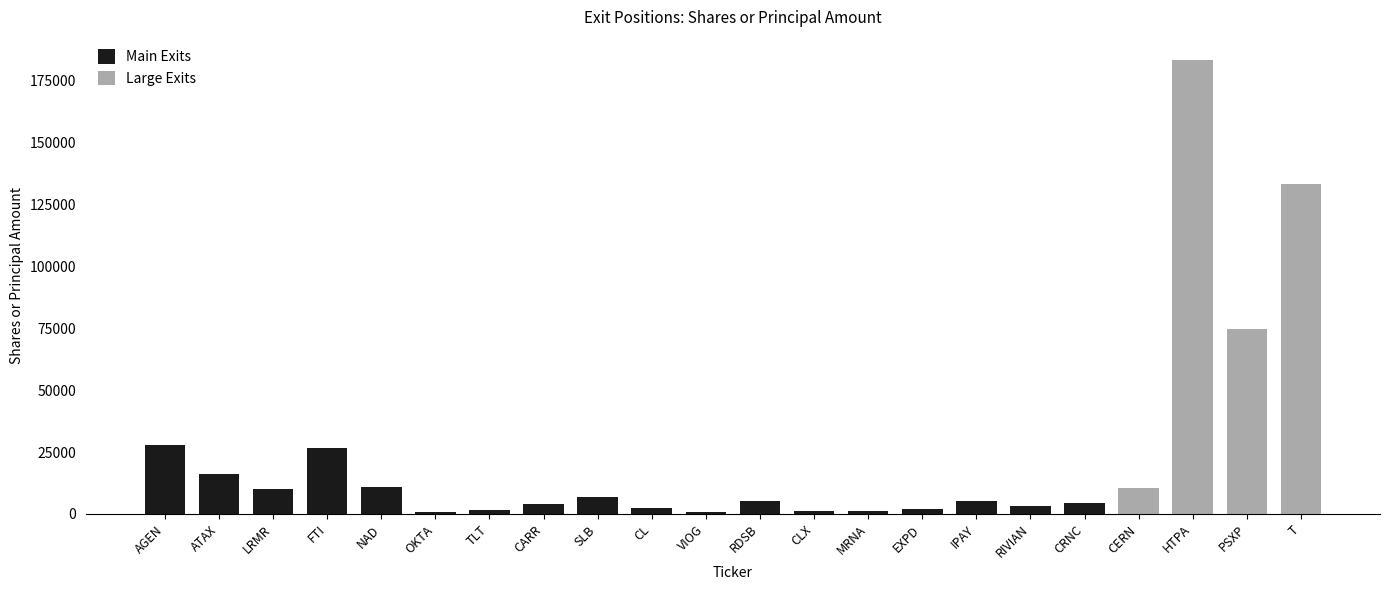

How many bars are there in total?

22